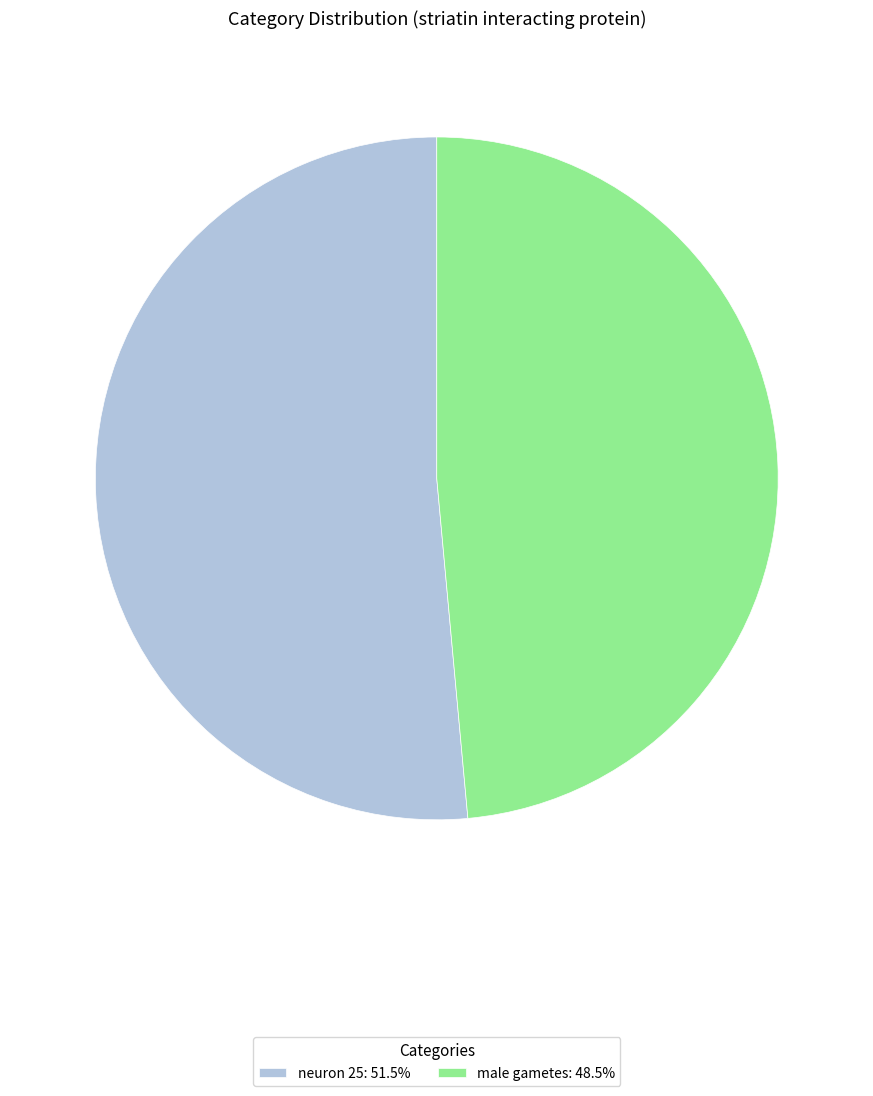

Does neuron 25 represent more than half of the total?

Yes